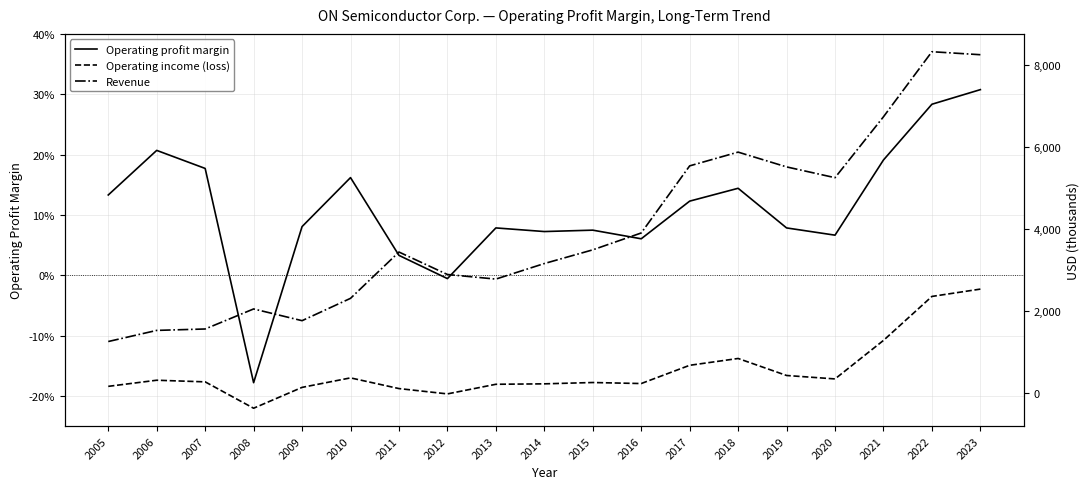

True or false: Operating profit margin has more than 1 points higher than both neighbors.

True